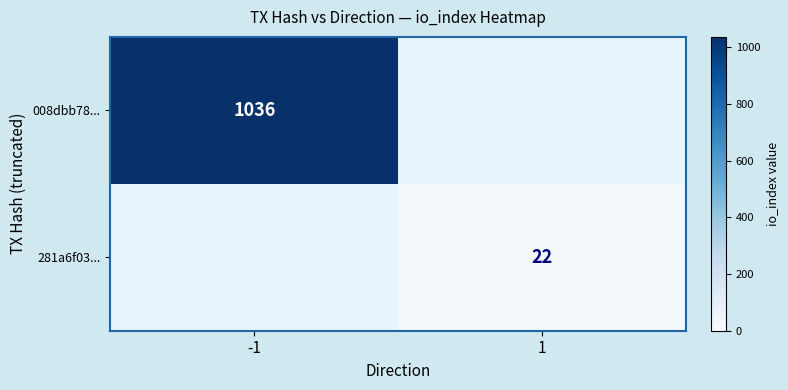

The 281a6f03... series shows 22 at 1. True or false?

True